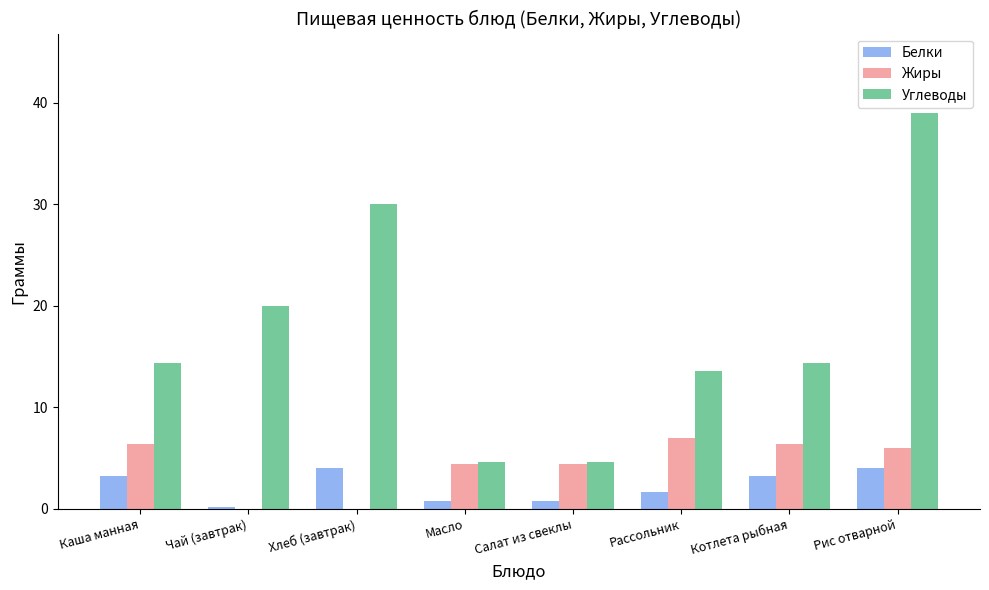

What is the sum of the Жиры values at Чай (завтрак) and Каша манная?

6.4